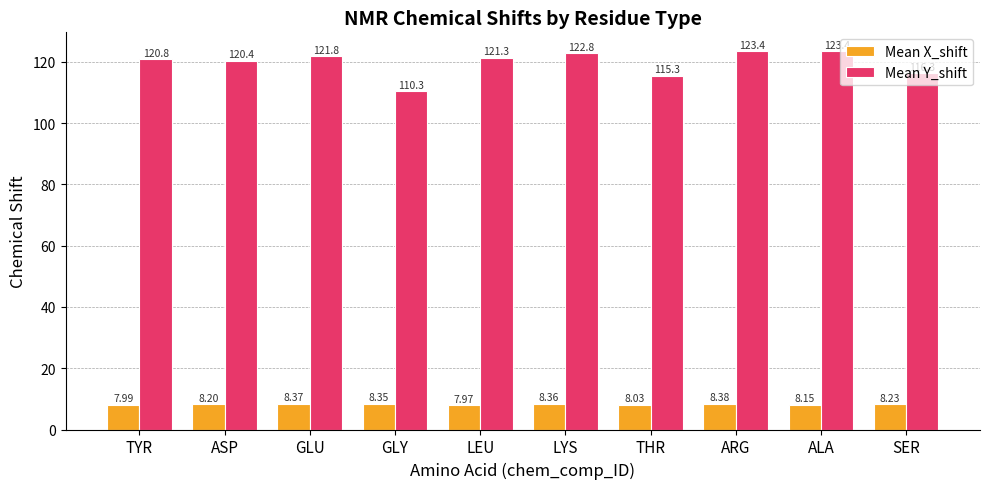

The Mean Y_shift series shows 123.4 at ALA. True or false?

True